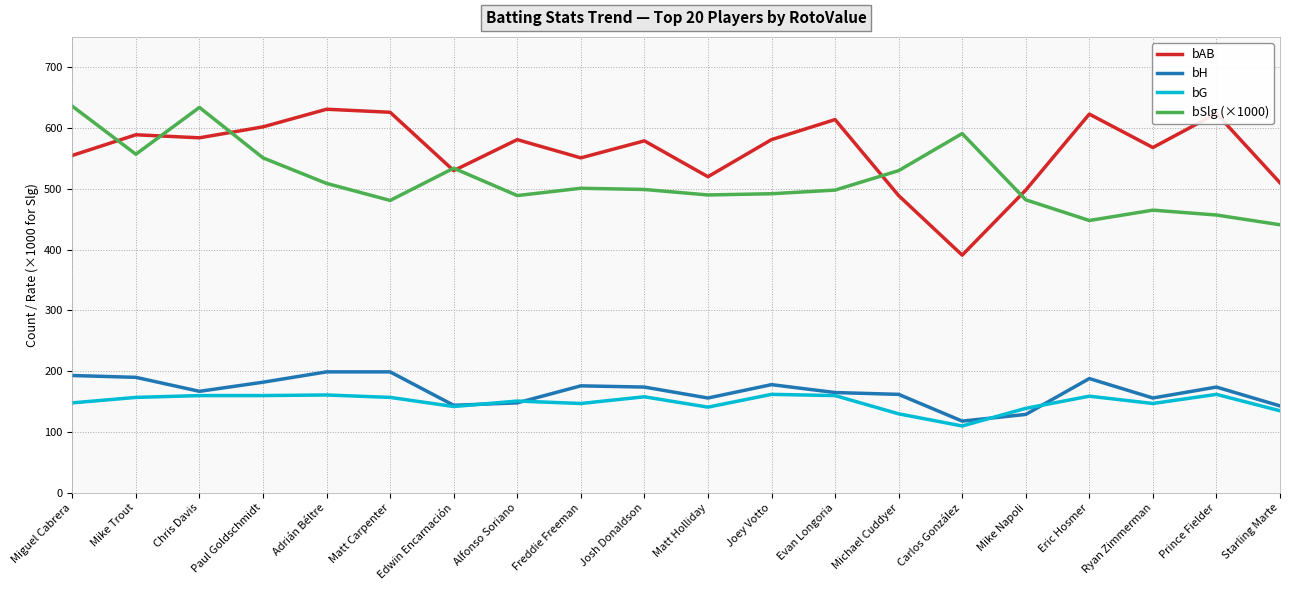

What is the total value across all series at Josh Donaldson?

1410